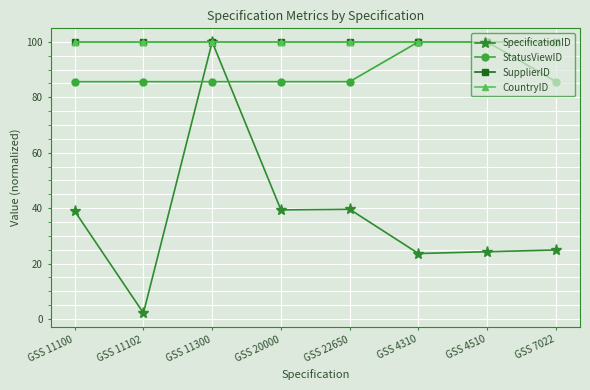

Is this an area chart (filled region under the line)?

No